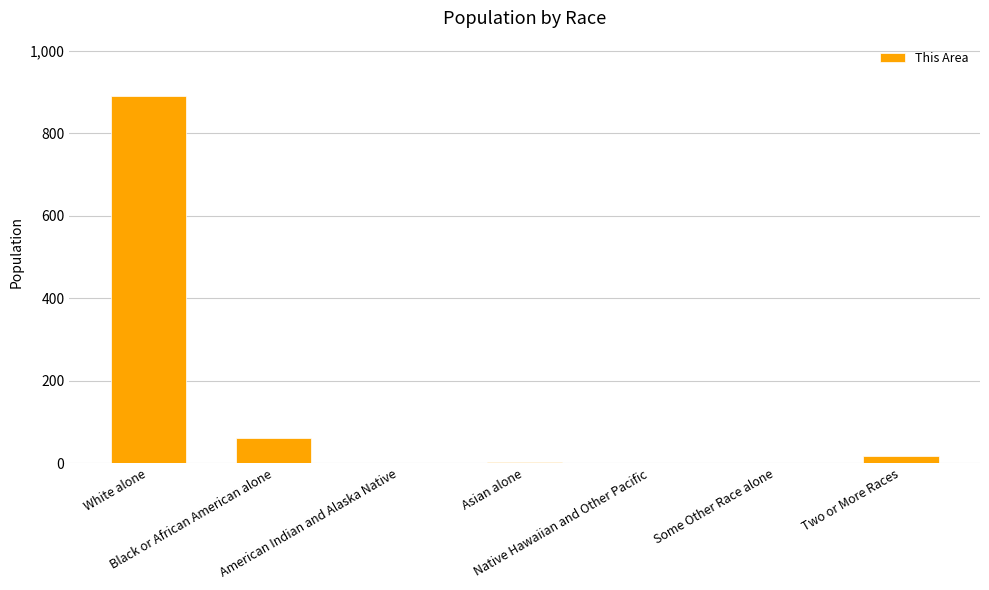

What is the maximum value shown in the chart?

891